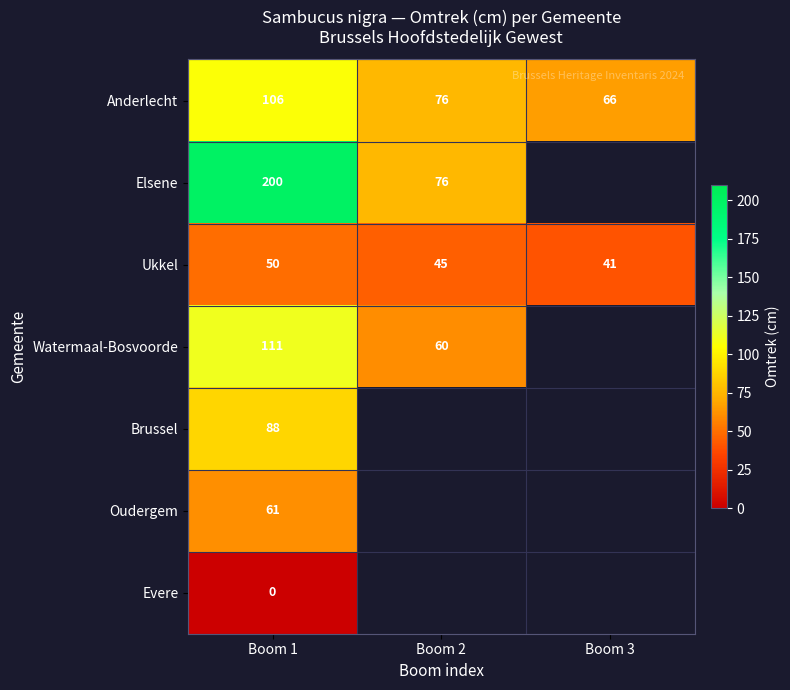

What is the difference between the Watermaal-Bosvoorde values at Boom 2 and Boom 1?

51